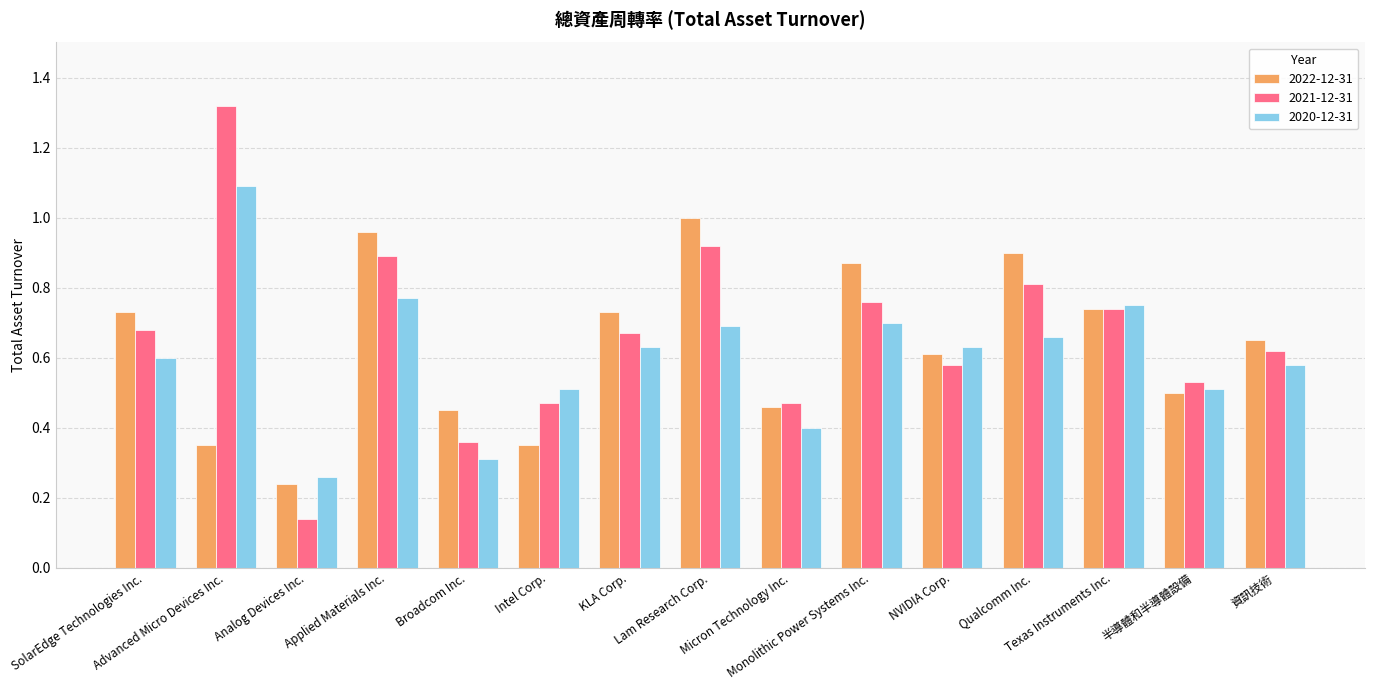

What is the sum of all 2021-12-31 values?

10.0